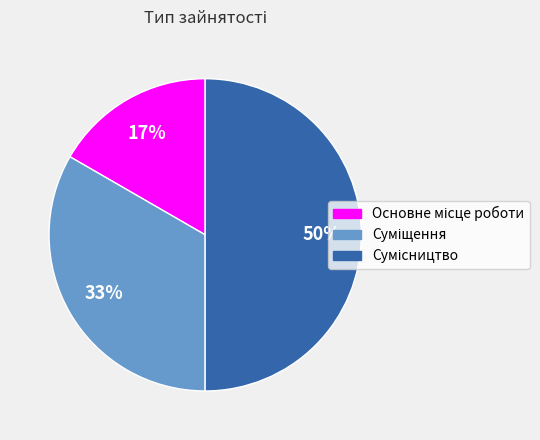

To the nearest percent, what is the average slice percentage?

33%